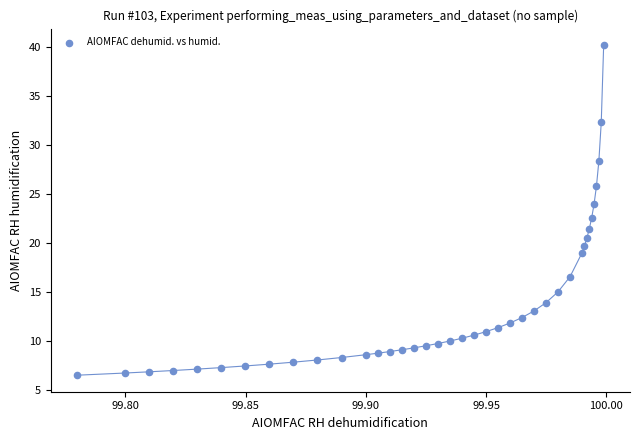

What is the range of Y values (max minus min)?

33.7